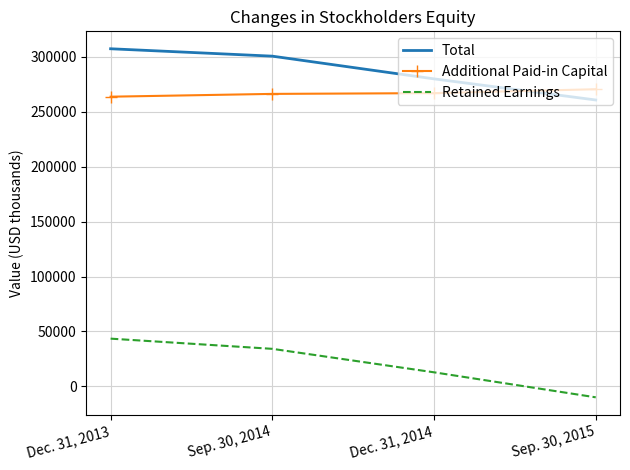

Where is Total nearest to the value 284166?

Dec. 31, 2014